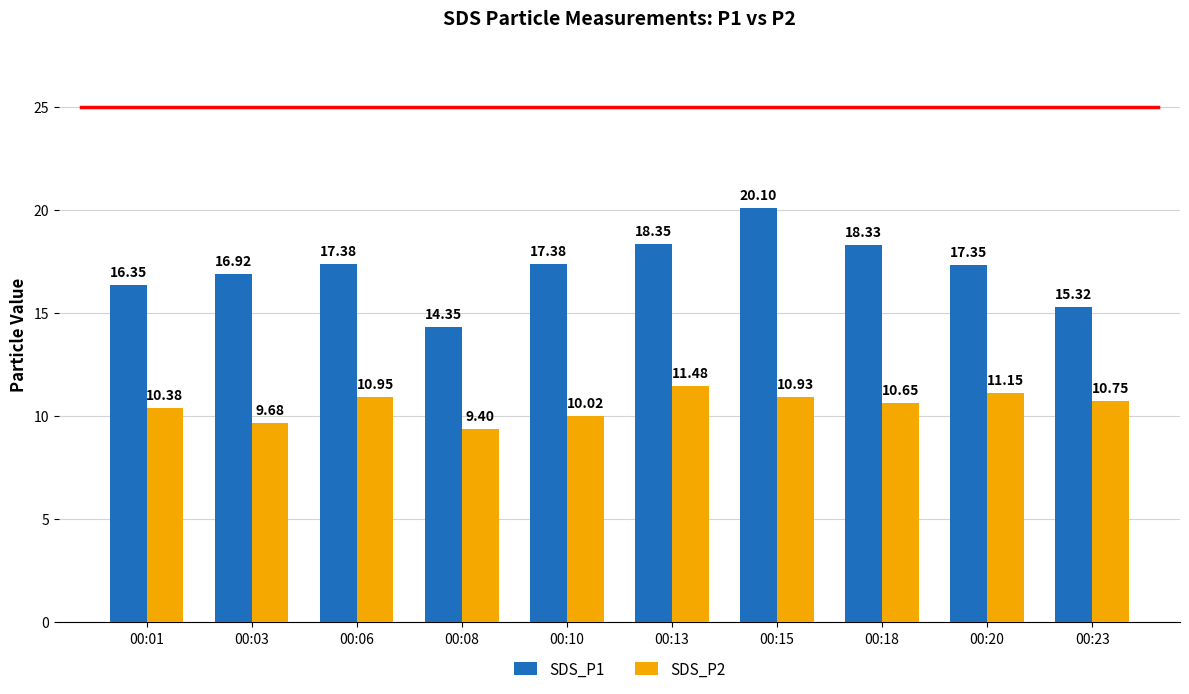

At 00:13, list the series in order from smallest to largest.

SDS_P2, SDS_P1